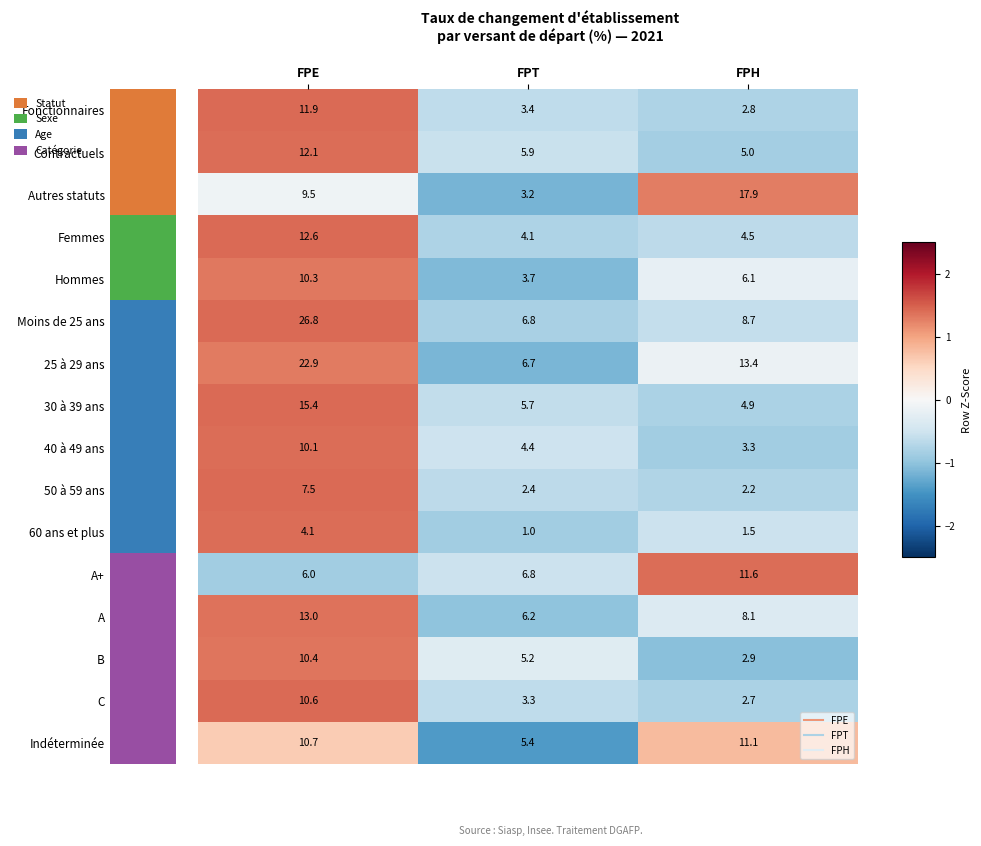

What is the maximum value shown in the chart?

26.8